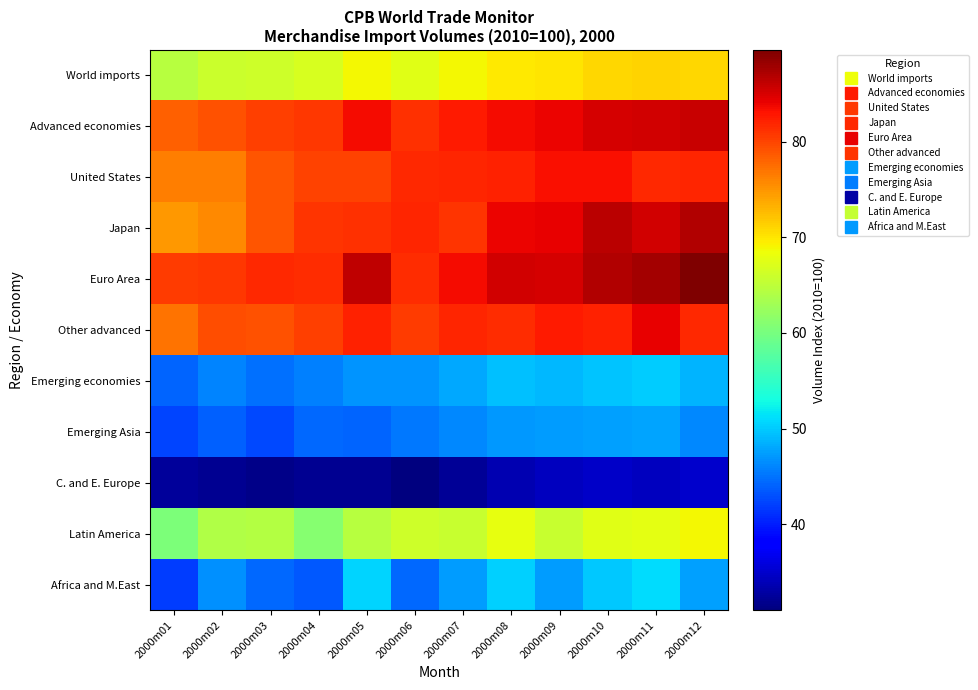

Which category has the lowest value across all series?

2000m06